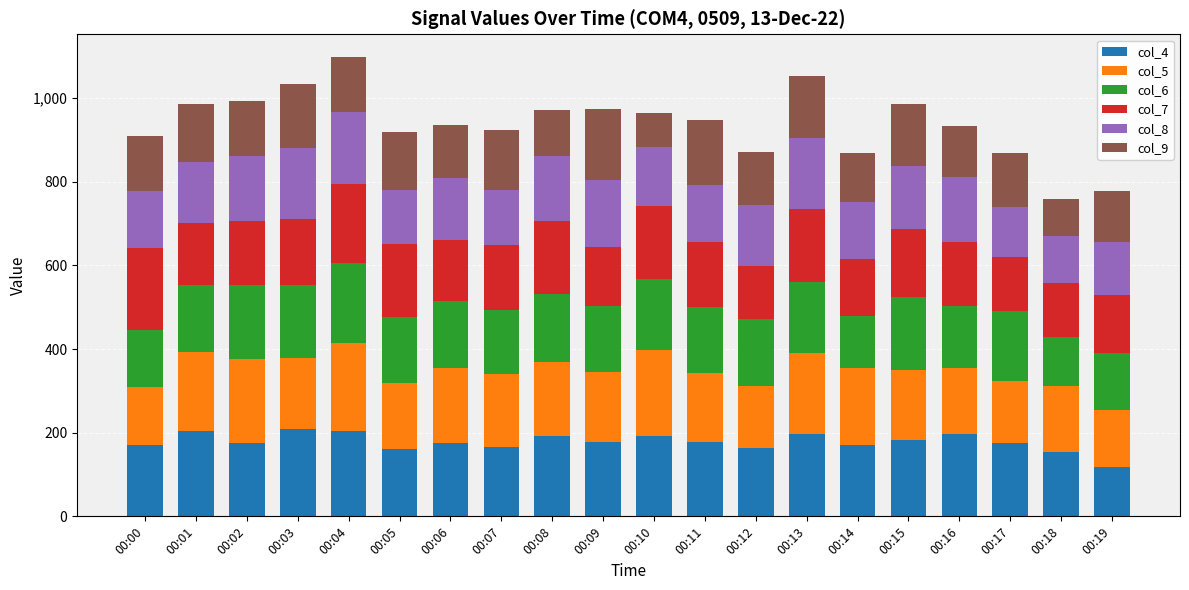

What is the total value across all series at 00:08?

971